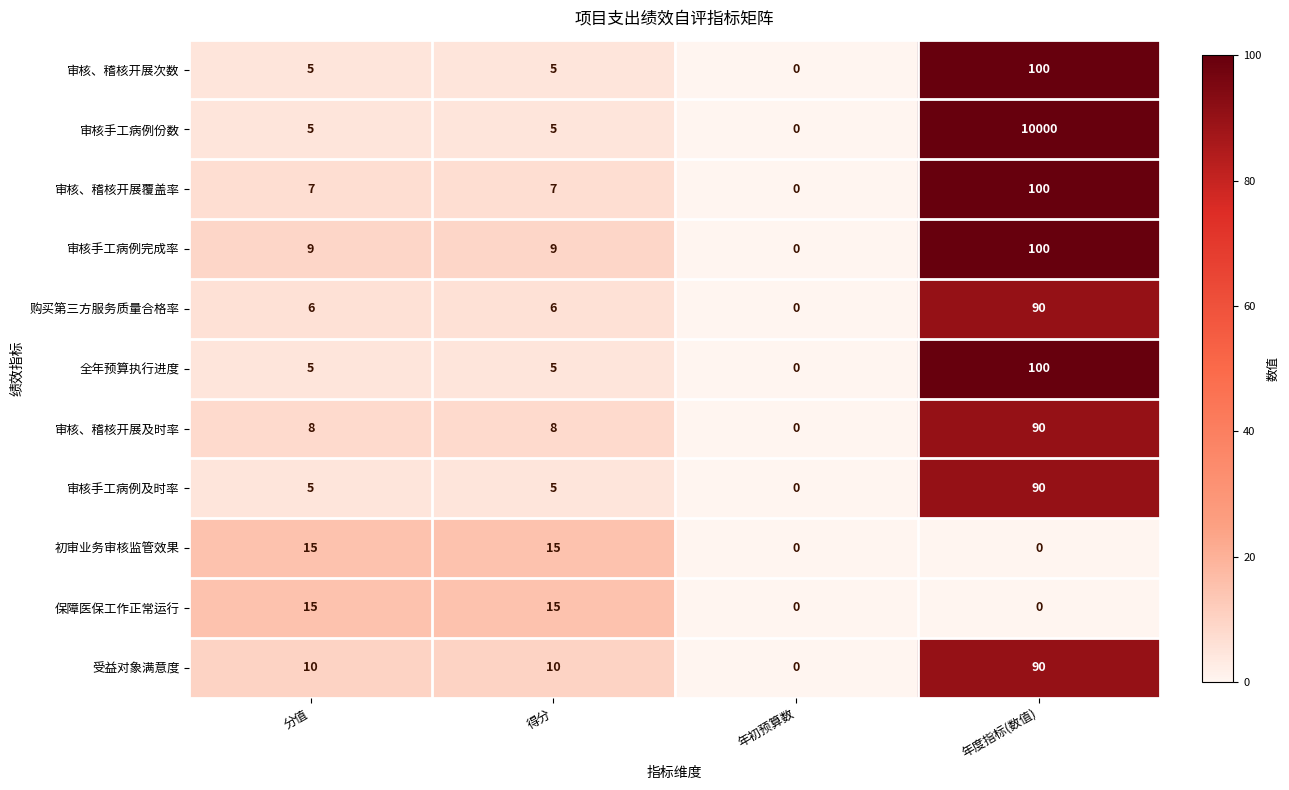

At which category does the chart reach its peak across all series?

年度指标(数值)